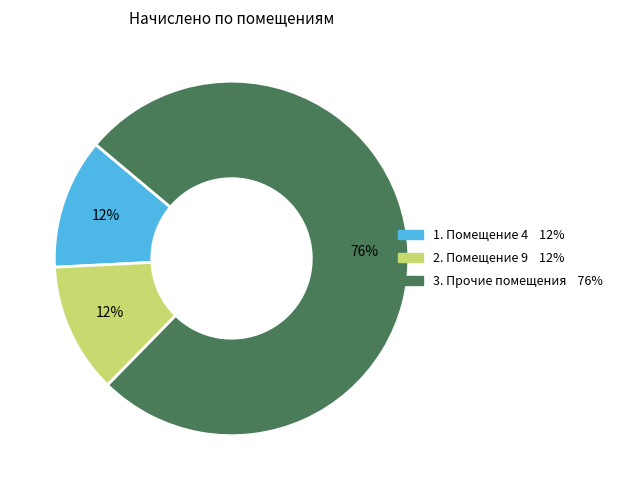

Is there any slice that represents more than half of the pie?

Yes